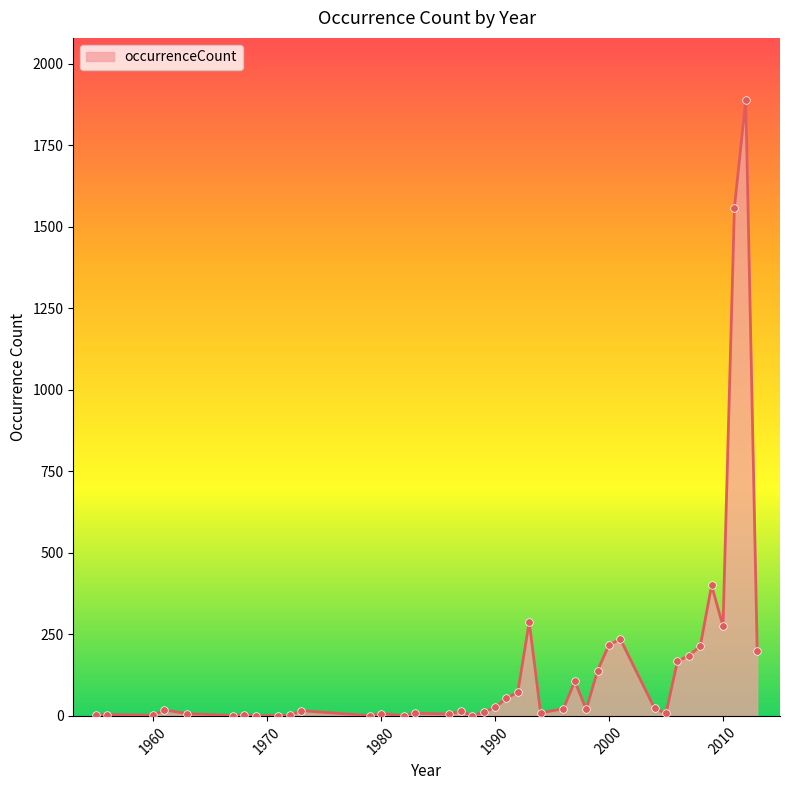

What is the greatest value displayed?

1890